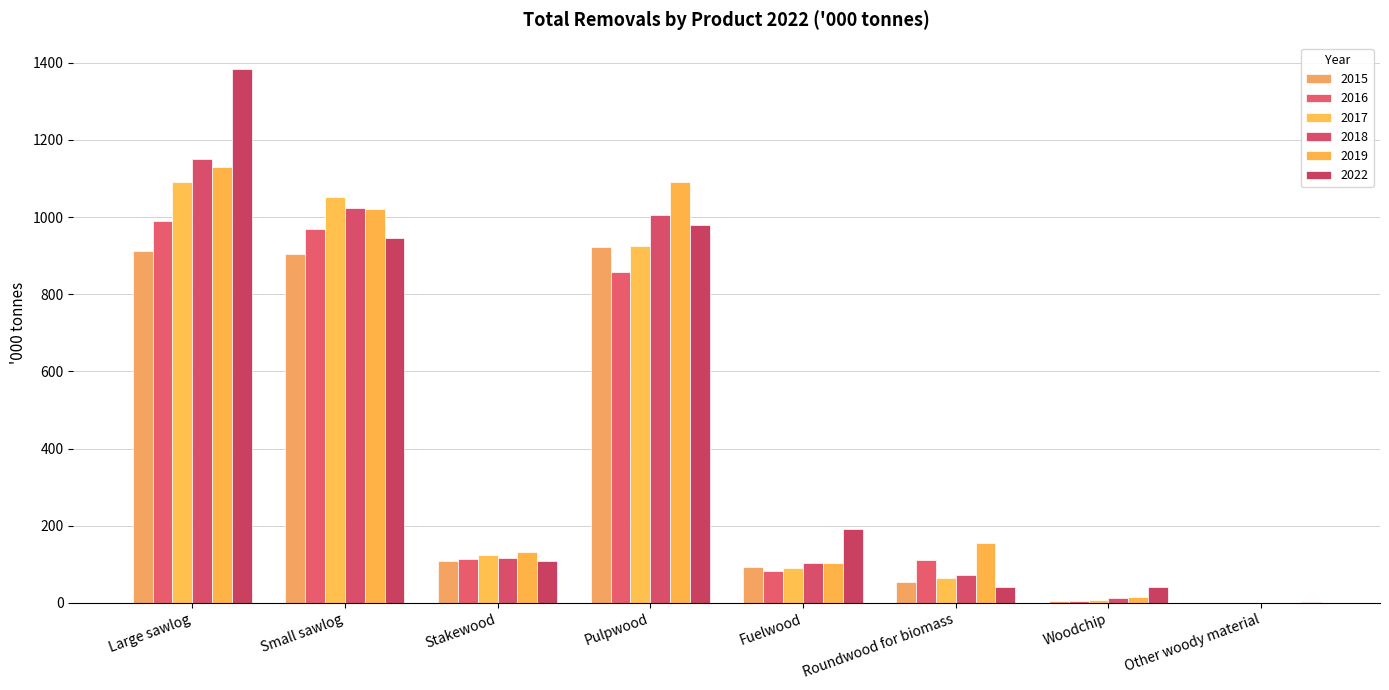

Is it true that 2015 equals 53 at Roundwood for biomass?

True